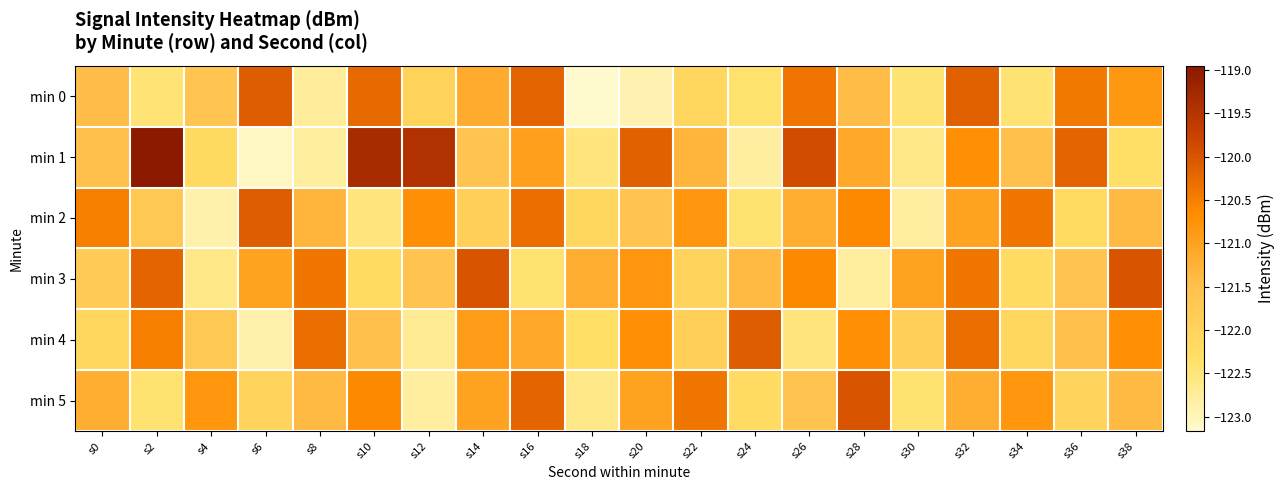

Reading left to right, what are all the values shown in this chart?

min 0: s0=-121.4	s2=-122.4	s4=-121.6	s6=-120.1	s8=-122.8	s10=-120.2	s12=-122.0	s14=-121.2	s16=-120.2	s18=-123.2	s20=-122.9	s22=-122.1	s24=-122.4	s26=-120.4	s28=-121.4	s30=-122.4	s32=-120.2	s34=-122.4	s36=-120.4	s38=-120.8
min 1: s0=-121.5	s2=-119.0	s4=-122.2	s6=-123.1	s8=-122.8	s10=-119.3	s12=-119.5	s14=-121.6	s16=-121.0	s18=-122.5	s20=-120.2	s22=-121.3	s24=-122.8	s26=-119.9	s28=-121.1	s30=-122.6	s32=-120.7	s34=-121.5	s36=-120.2	s38=-122.3
min 2: s0=-120.5	s2=-121.7	s4=-122.9	s6=-120.1	s8=-121.3	s10=-122.5	s12=-120.7	s14=-121.9	s16=-120.3	s18=-122.1	s20=-121.6	s22=-120.8	s24=-122.4	s26=-121.2	s28=-120.6	s30=-122.8	s32=-121.0	s34=-120.4	s36=-122.2	s38=-121.4
min 3: s0=-121.8	s2=-120.2	s4=-122.6	s6=-121.0	s8=-120.4	s10=-122.2	s12=-121.6	s14=-120.0	s16=-122.4	s18=-121.2	s20=-120.8	s22=-122.0	s24=-121.4	s26=-120.6	s28=-122.8	s30=-121.0	s32=-120.4	s34=-122.2	s36=-121.6	s38=-120.0
min 4: s0=-122.1	s2=-120.5	s4=-121.7	s6=-122.9	s8=-120.3	s10=-121.5	s12=-122.7	s14=-120.9	s16=-121.1	s18=-122.3	s20=-120.7	s22=-121.9	s24=-120.1	s26=-122.5	s28=-120.7	s30=-121.9	s32=-120.3	s34=-122.1	s36=-121.5	s38=-120.7
min 5: s0=-121.2	s2=-122.4	s4=-120.8	s6=-122.0	s8=-121.4	s10=-120.6	s12=-122.8	s14=-121.0	s16=-120.2	s18=-122.6	s20=-121.0	s22=-120.4	s24=-122.2	s26=-121.6	s28=-120.0	s30=-122.4	s32=-121.2	s34=-120.8	s36=-122.0	s38=-121.4